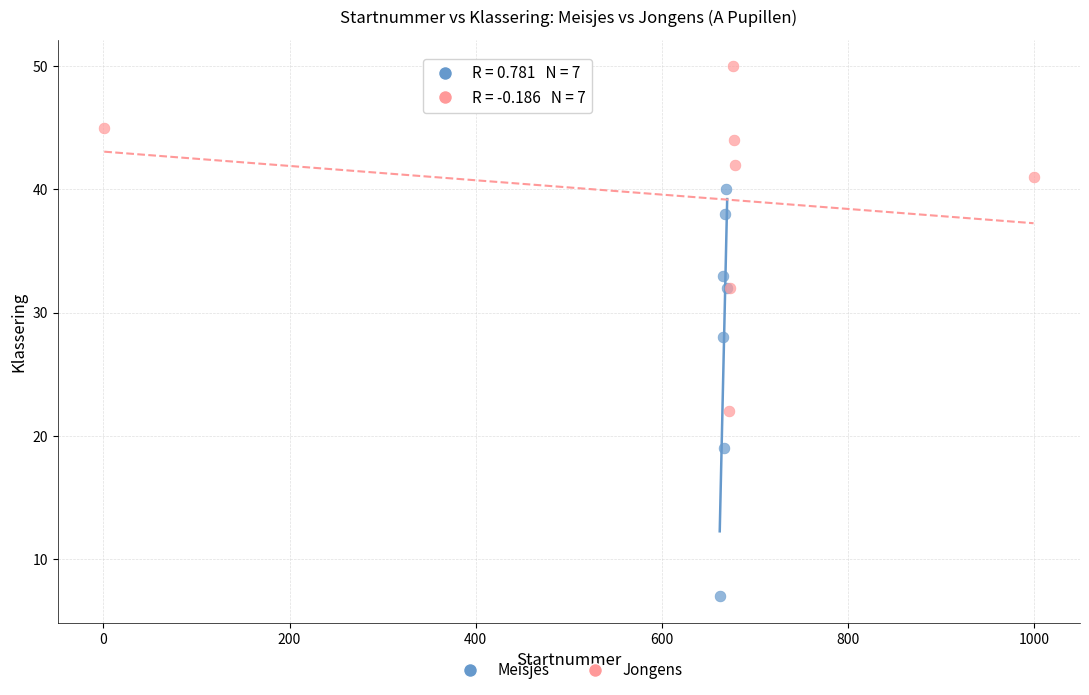

Which series contains the highest Y value?

Jongens